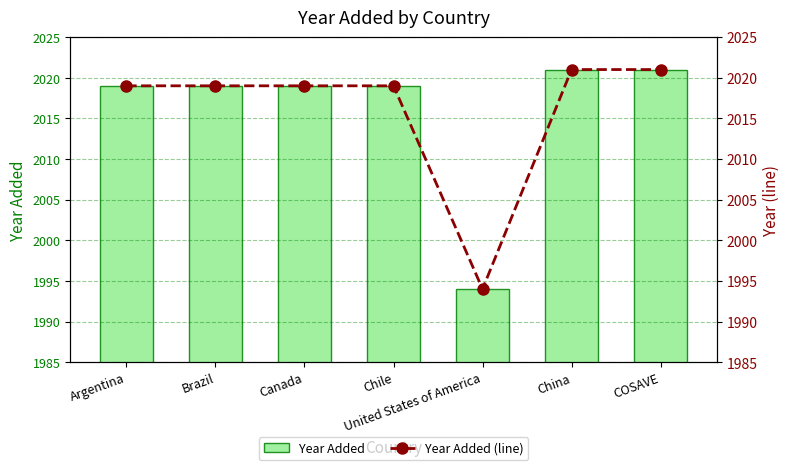

Between Brazil and Chile, which is larger?

Brazil